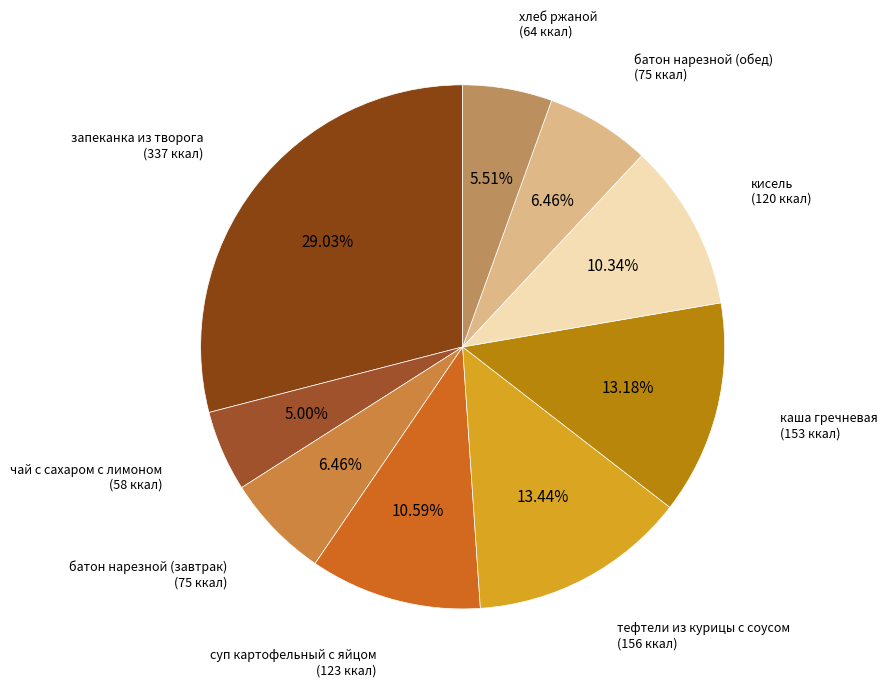

To the nearest percent, what percentage of the pie is батон нарезной (обед)?

6%